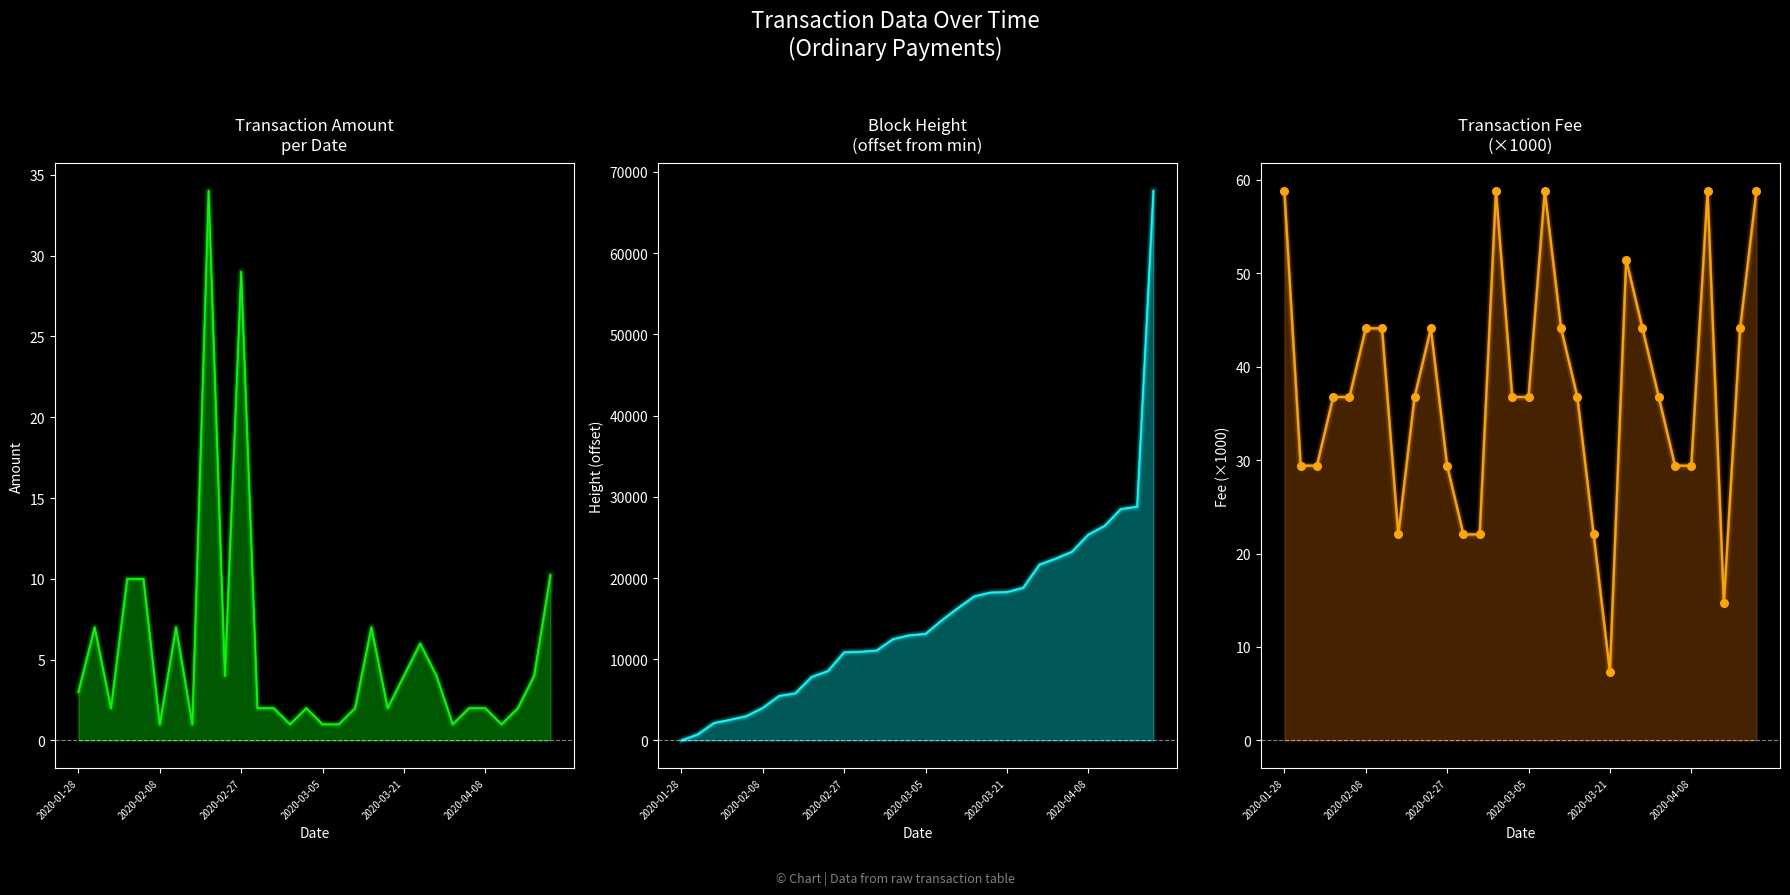

Which series contains the lowest Y value?

Height